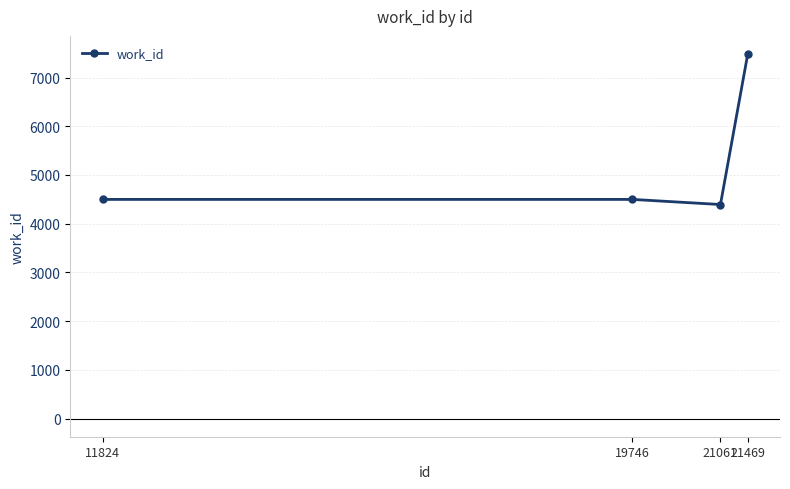

What is the smallest value displayed?

4393